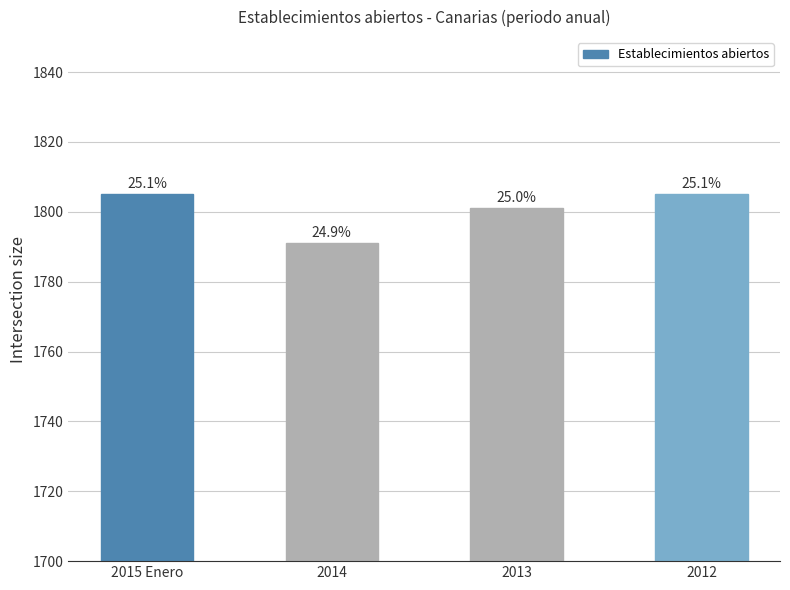

What is the change in value from 2013 to 2012?

+4